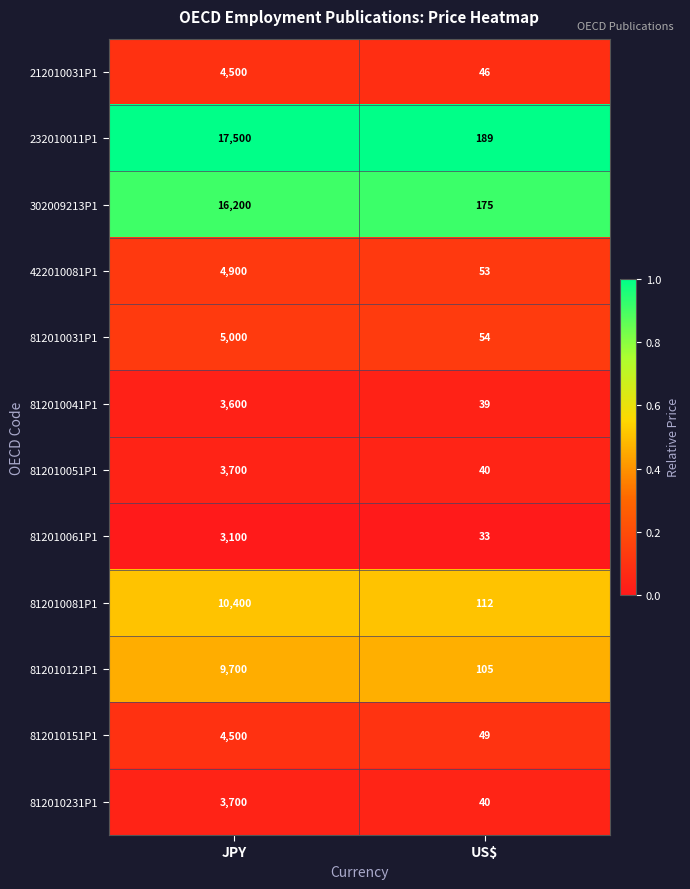

What is the lowest value of the 812010061P1 series?

33